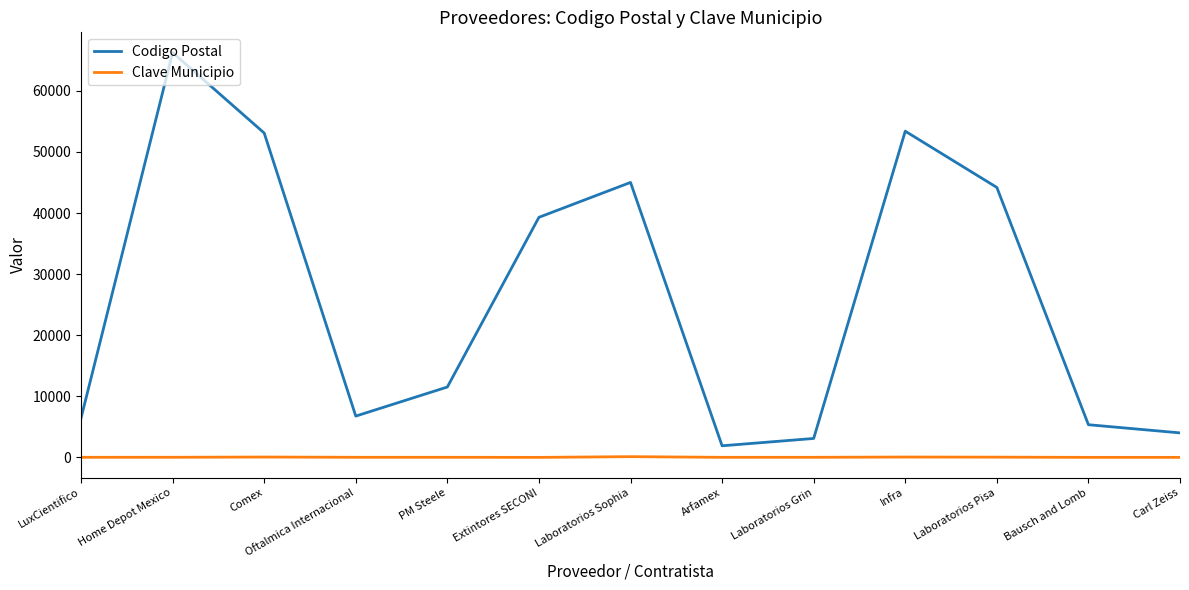

At which label does Codigo Postal first exceed 11520?

Home Depot Mexico